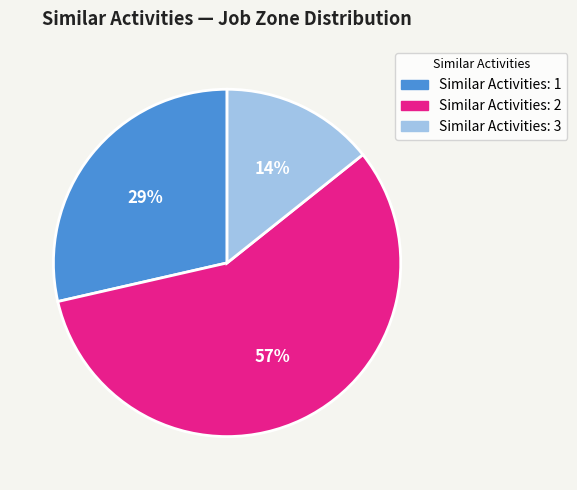

Rank the categories by value from highest to lowest.

Similar Activities: 2, Similar Activities: 1, Similar Activities: 3